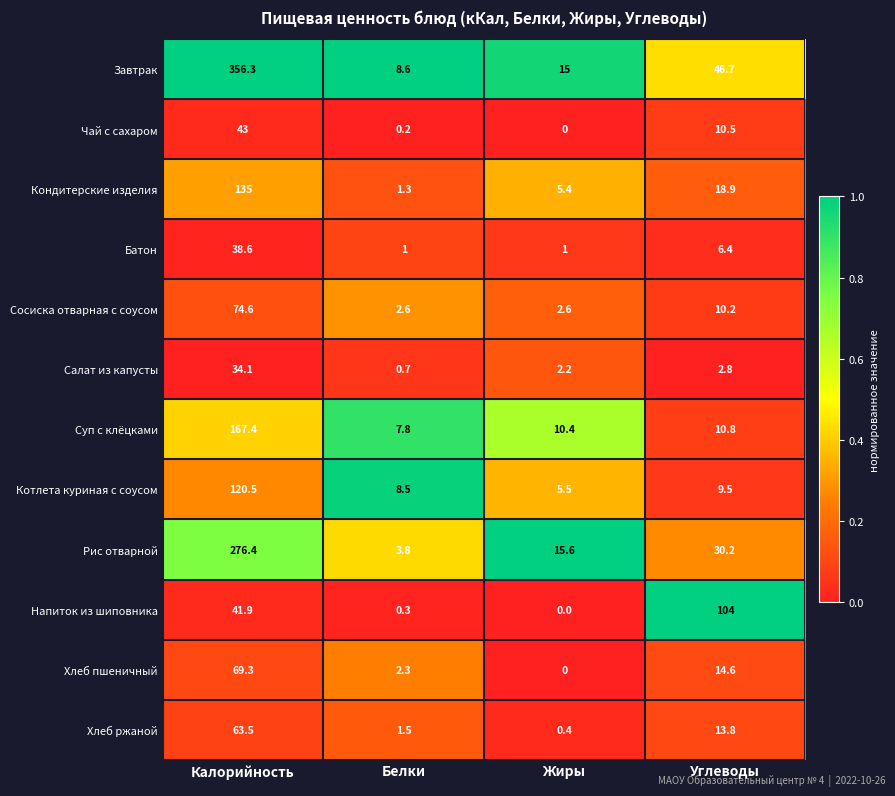

What is the difference between the second highest and minimum values in the Салат из капусты series?

2.1